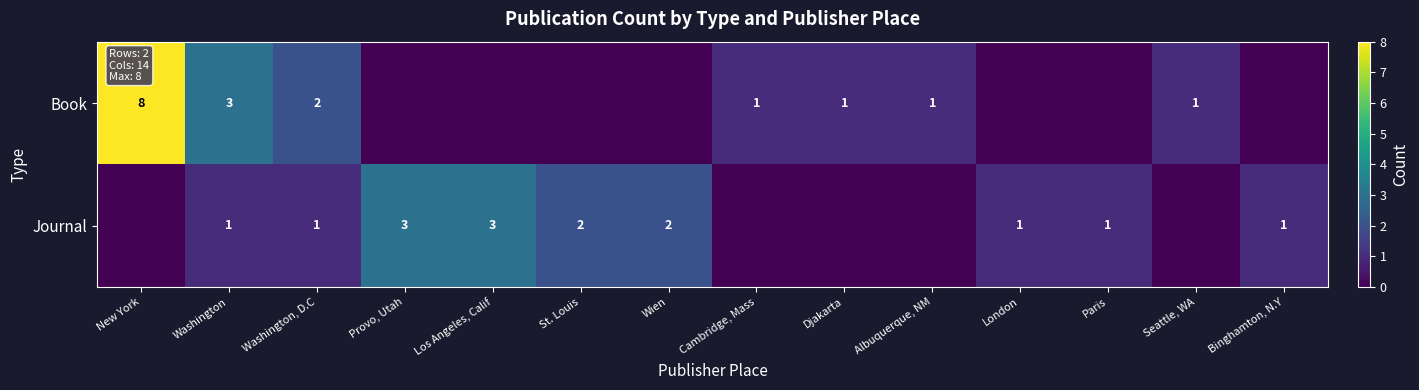

Which label corresponds to the smallest value in the chart?

Provo, Utah